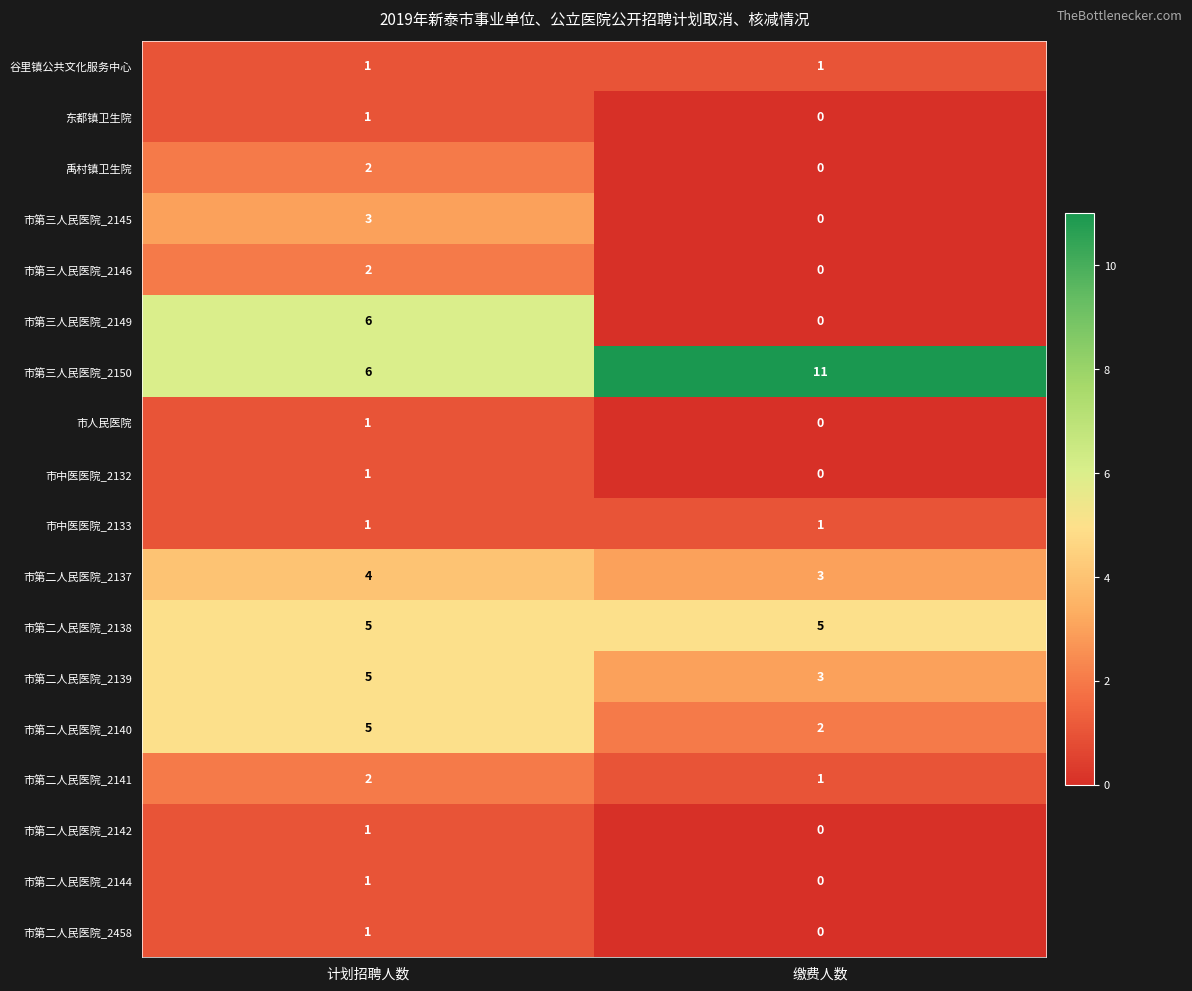

True or false: 东都镇卫生院 has a value of 1 at 计划招聘人数.

True